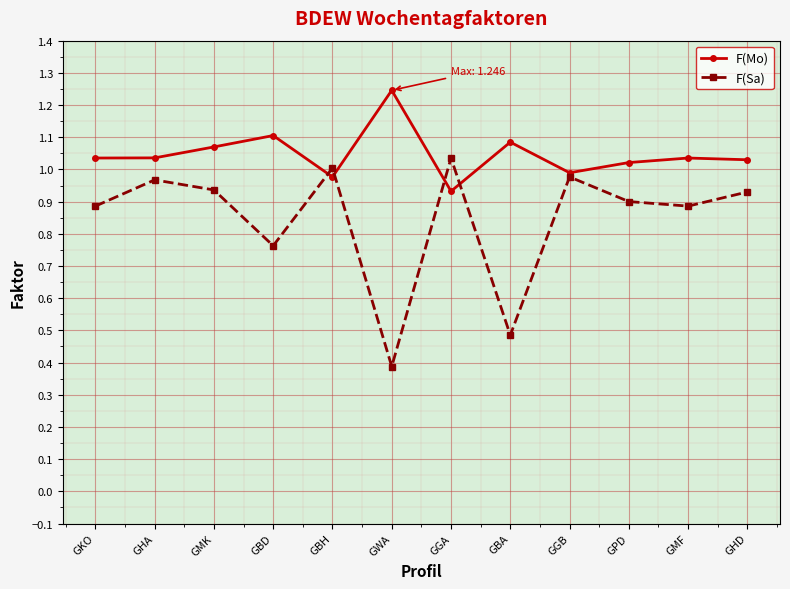

Which series has the largest range (max minus min)?

F(Sa)